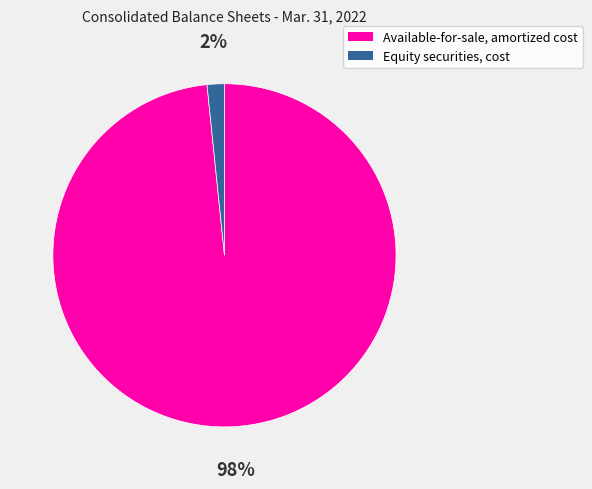

Is there a majority slice in this chart?

Yes